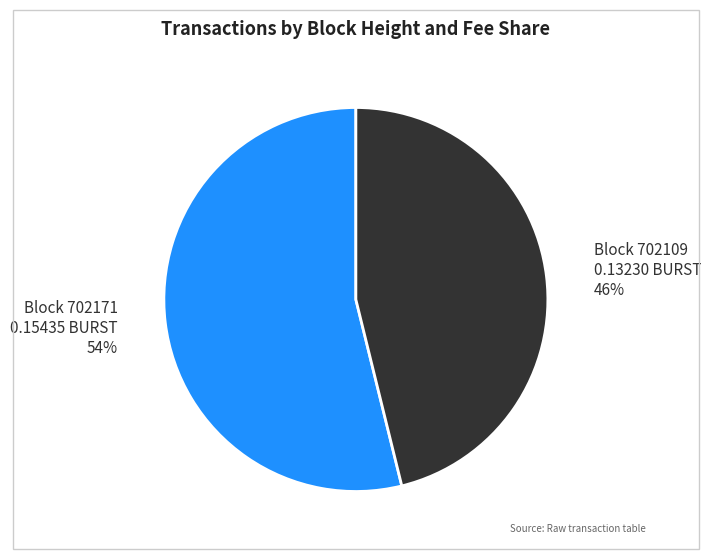

To the nearest percent, what is the average slice percentage?

50%